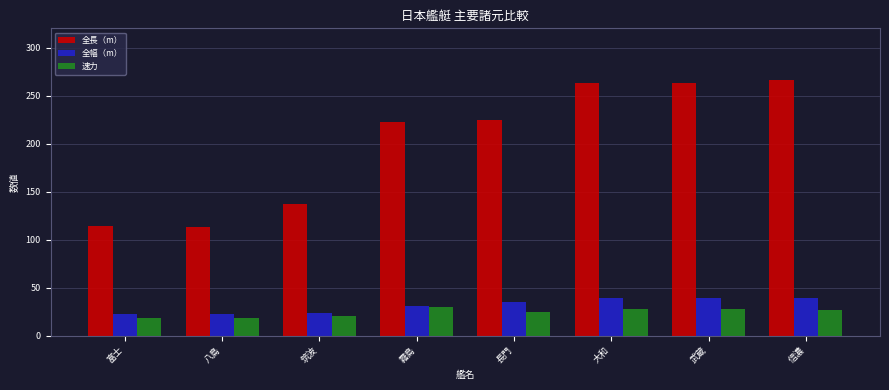

What are all the series names shown in the legend?

全長（m）, 全幅（m）, 速力